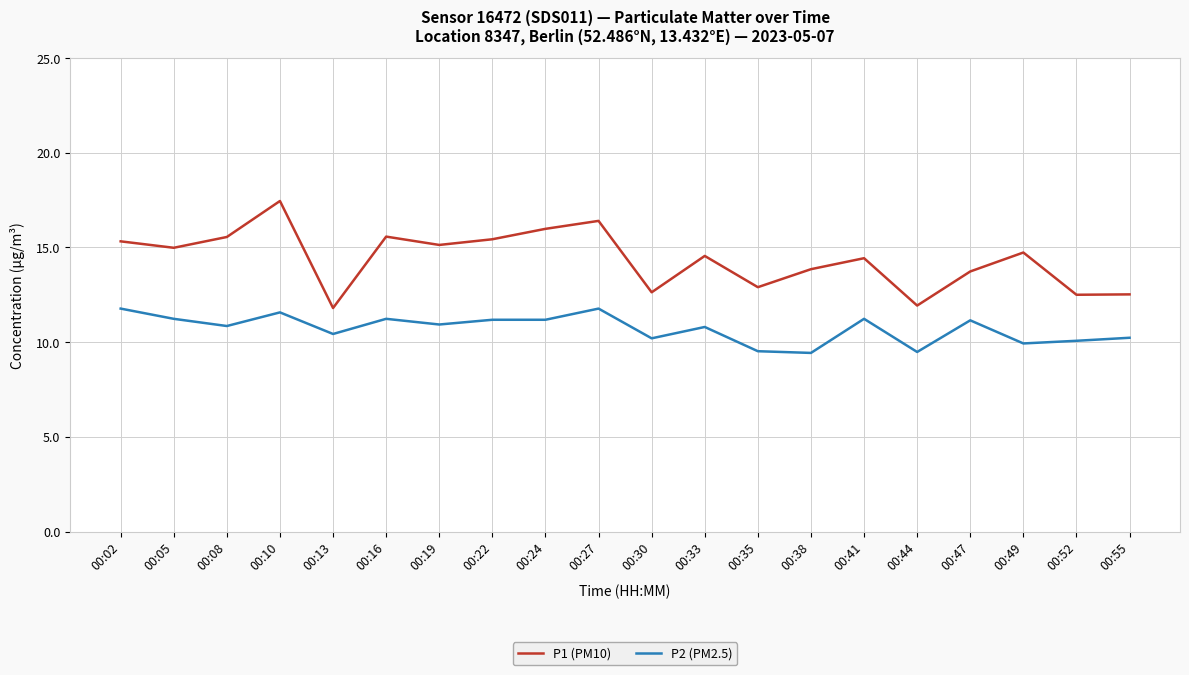

Between 00:10 and 00:27, which series saw the biggest shift?

P1 (PM10)